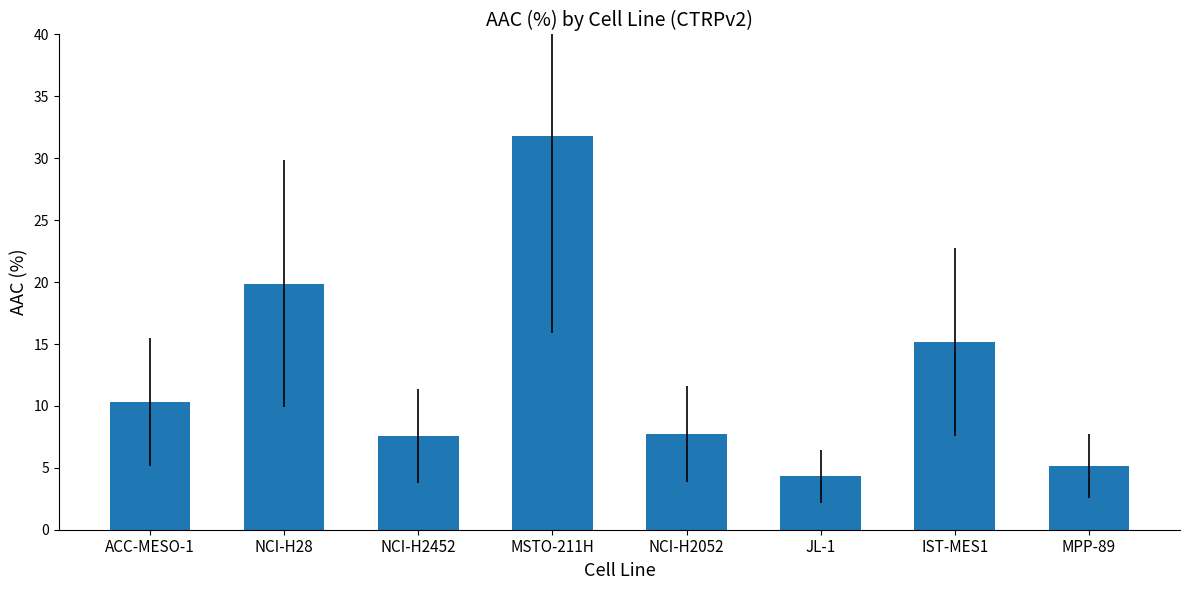

What is the value of the 1st bar from the left?

10.3